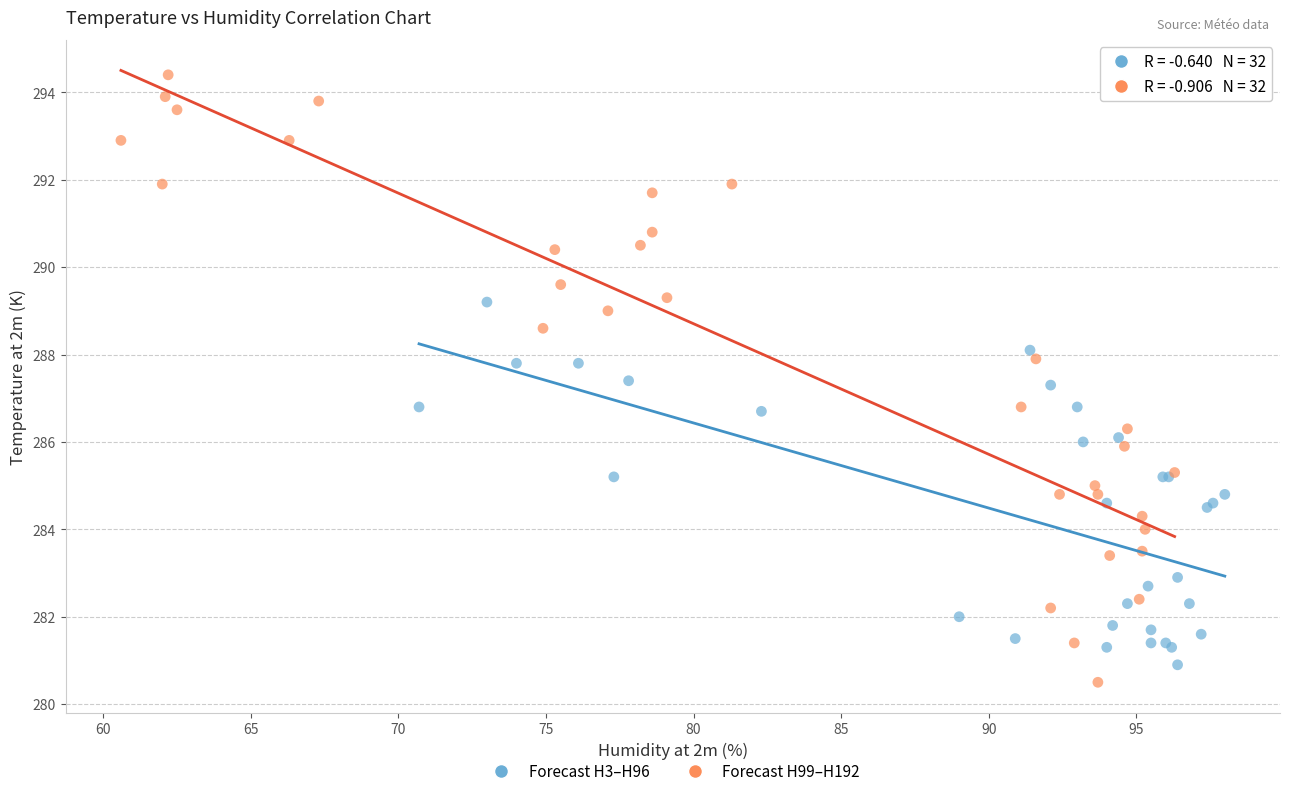

What are all the series names shown in the legend?

Forecast H3–H96, Forecast H99–H192